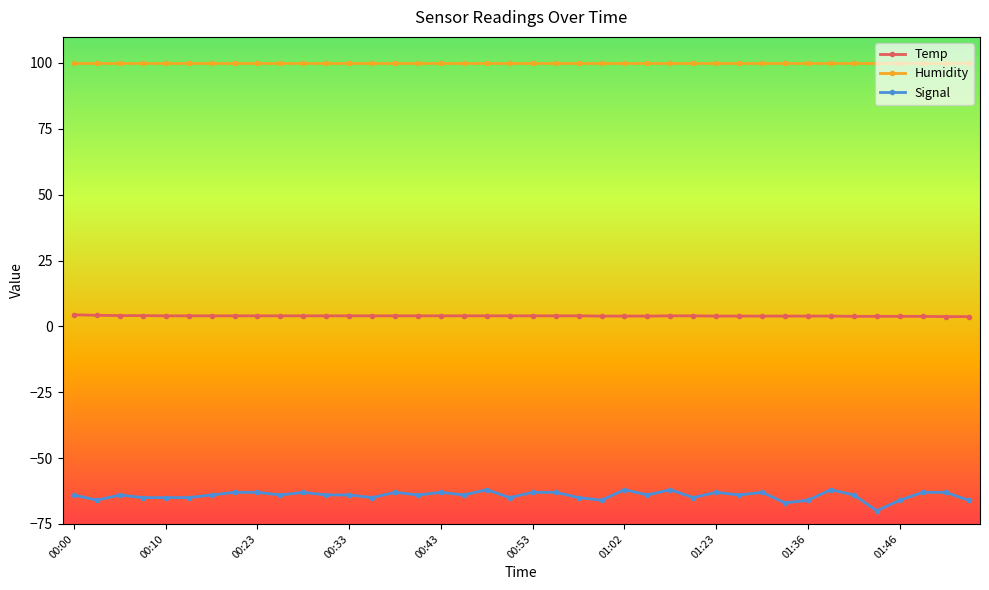

Which series has the widest spread of values?

Signal